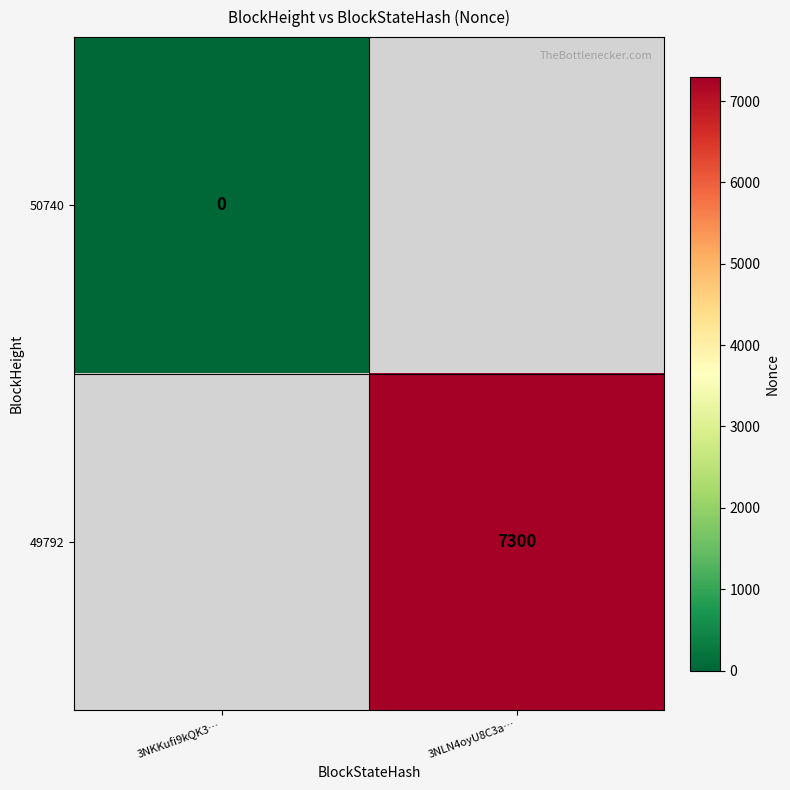

The 49792 series shows 1946 at 3NLN4oyU8C3a…. True or false?

False